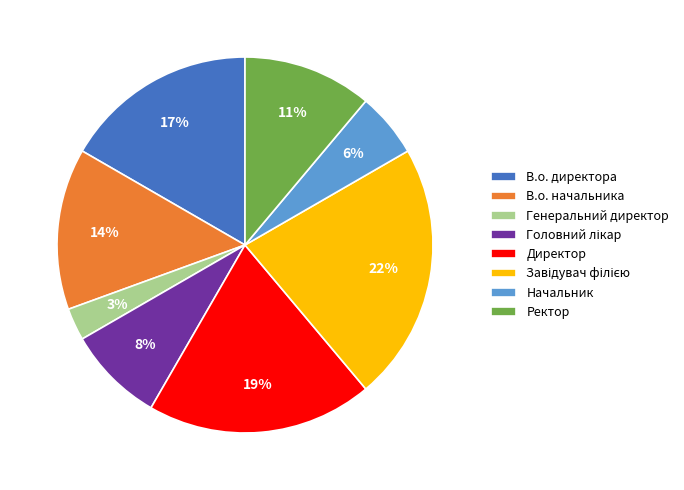

Which slice is the smallest?

Генеральний директор